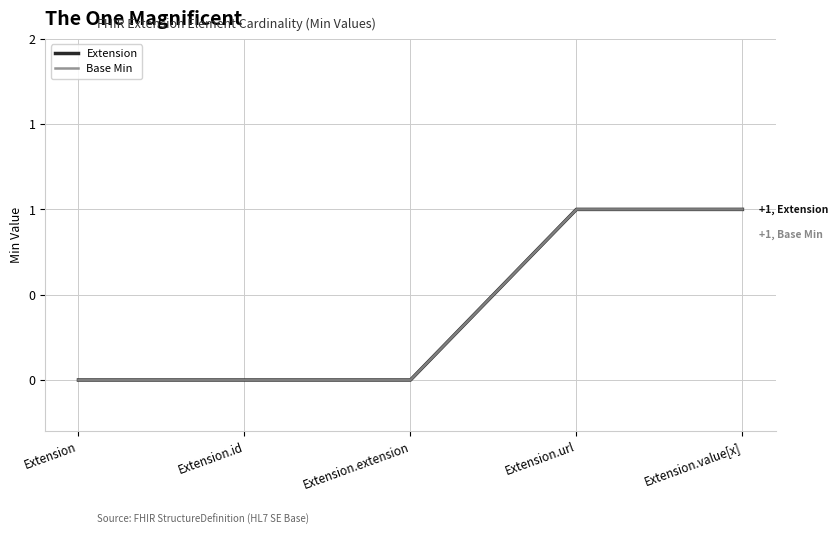

The value of Base Min at Extension.value[x] is 1. True or false?

True